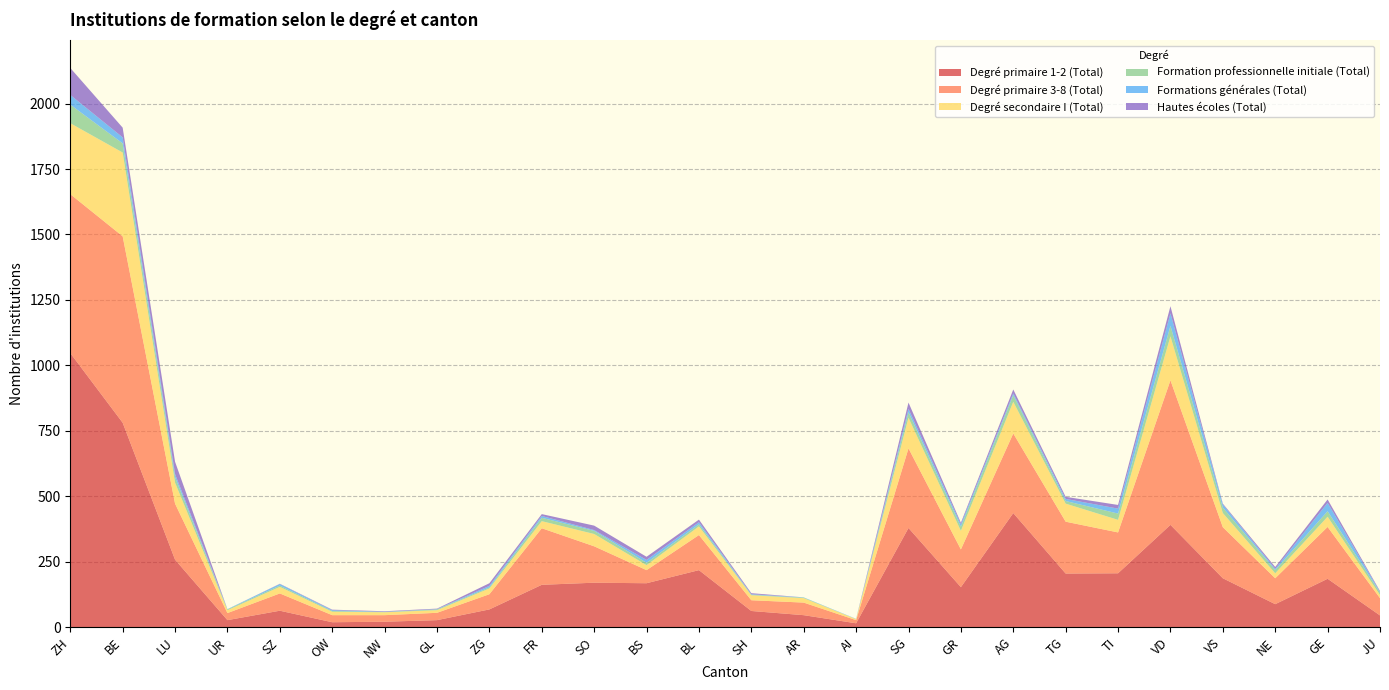

Reading left to right, transcribe all the data shown in this chart.

Degré primaire 1-2 (Total): ZH=1047	BE=781	LU=258	UR=27	SZ=63	OW=19	NW=21	GL=27	ZG=68	FR=162	SO=170	BS=168	BL=218	SH=62	AR=46	AI=15	SG=379	GR=153	AG=436	TG=205	TI=206	VD=391	VS=187	NE=88	GE=185	JU=45
Degré primaire 3-8 (Total): ZH=607	BE=712	LU=214	UR=27	SZ=66	OW=27	NW=25	GL=28	ZG=58	FR=216	SO=139	BS=50	BL=134	SH=41	AR=48	AI=12	SG=304	GR=144	AG=304	TG=198	TI=156	VD=552	VS=195	NE=99	GE=198	JU=66
Degré secondaire I (Total): ZH=271	BE=320	LU=80	UR=11	SZ=25	OW=13	NW=11	GL=10	ZG=22	FR=27	SO=47	BS=19	BL=33	SH=19	AR=17	AI=4	SG=117	GR=71	AG=121	TG=69	TI=48	VD=168	VS=54	NE=19	GE=39	JU=12
Formation professionnelle initiale (Total): ZH=71	BE=35	LU=21	UR=3	SZ=5	OW=3	NW=1	GL=3	ZG=4	FR=13	SO=12	BS=9	BL=8	SH=2	AR=2	AI=0	SG=21	GR=16	AG=25	TG=10	TI=24	VD=40	VS=21	NE=12	GE=21	JU=9
Formations générales (Total): ZH=37	BE=23	LU=12	UR=1	SZ=6	OW=3	NW=1	GL=1	ZG=6	FR=7	SO=3	BS=11	BL=8	SH=2	AR=1	AI=1	SG=13	GR=9	AG=7	TG=8	TI=19	VD=48	VS=12	NE=5	GE=32	JU=3
Hautes écoles (Total): ZH=103	BE=37	LU=47	UR=0	SZ=1	OW=2	NW=2	GL=2	ZG=10	FR=7	SO=17	BS=12	BL=10	SH=4	AR=0	AI=0	SG=24	GR=6	AG=15	TG=8	TI=14	VD=27	VS=3	NE=7	GE=13	JU=3